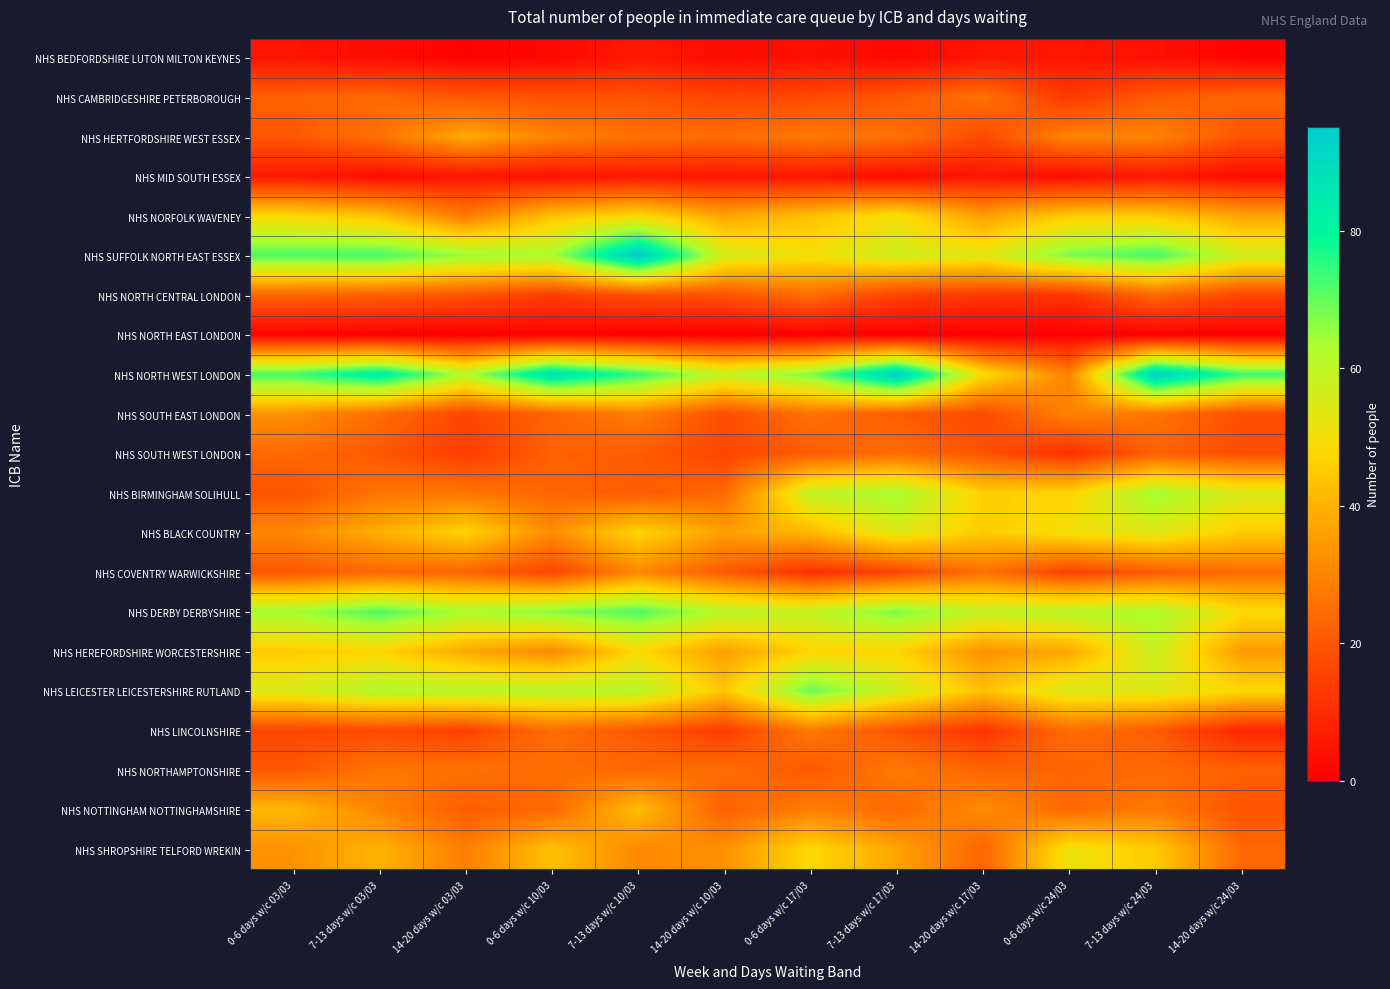

Rank the series by their maximum value, from highest to lowest.

NHS SUFFOLK NORTH EAST ESSEX, NHS NORTH WEST LONDON, NHS DERBY DERBYSHIRE, NHS LEICESTER LEICESTERSHIRE RUTLAND, NHS BIRMINGHAM SOLIHULL, NHS HEREFORDSHIRE WORCESTERSHIRE, NHS BLACK COUNTRY, NHS SHROPSHIRE TELFORD WREKIN, NHS NORFOLK WAVENEY, NHS NOTTINGHAM NOTTINGHAMSHIRE, NHS HERTFORDSHIRE WEST ESSEX, NHS SOUTH EAST LONDON, NHS COVENTRY WARWICKSHIRE, NHS LINCOLNSHIRE, NHS NORTHAMPTONSHIRE, NHS CAMBRIDGESHIRE PETERBOROUGH, NHS NORTH CENTRAL LONDON, NHS SOUTH WEST LONDON, NHS BEDFORDSHIRE LUTON MILTON KEYNES, NHS MID SOUTH ESSEX, NHS NORTH EAST LONDON